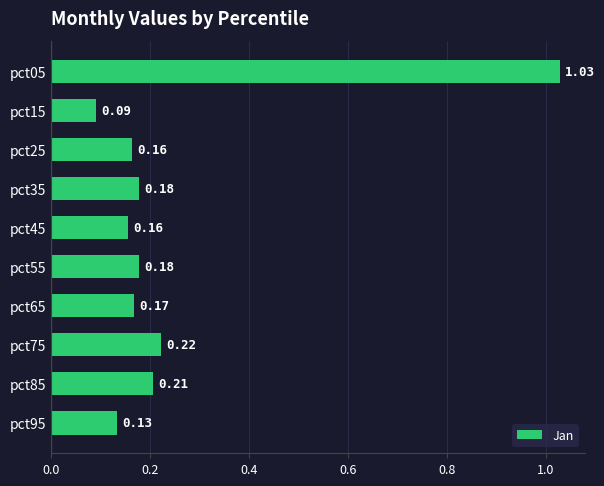

What is the sum of all values?

2.5